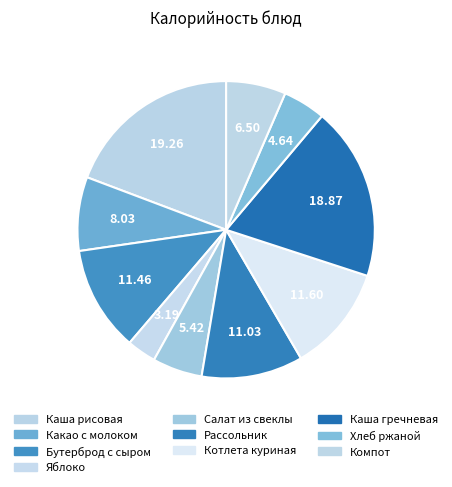

How many slices are in this pie chart?

10